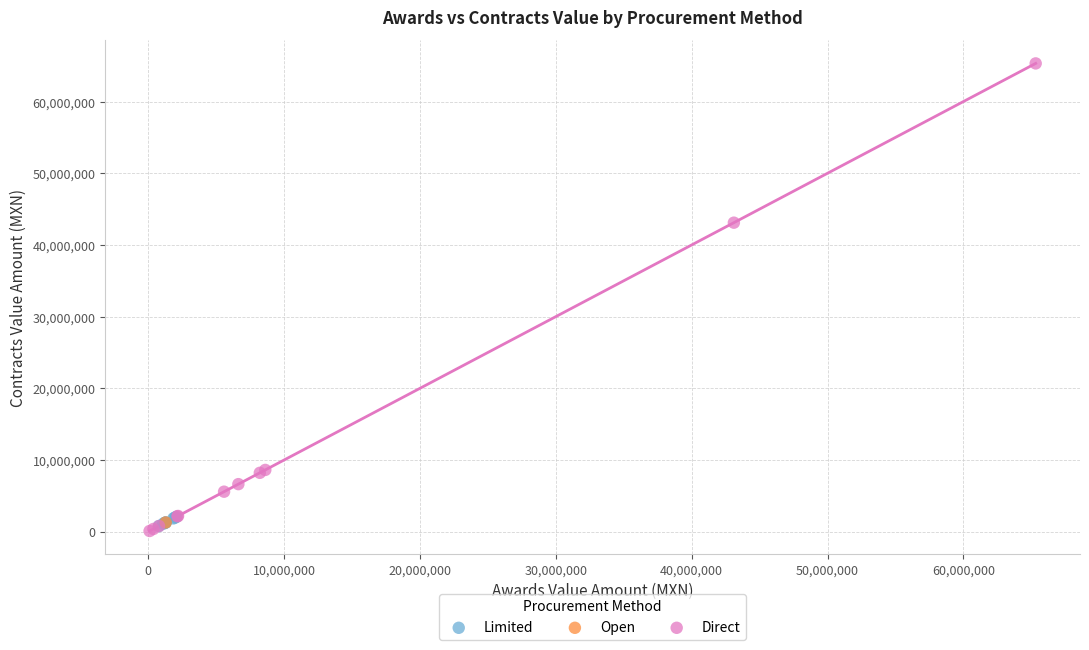

What are all the series names shown in the legend?

Limited, Open, Direct